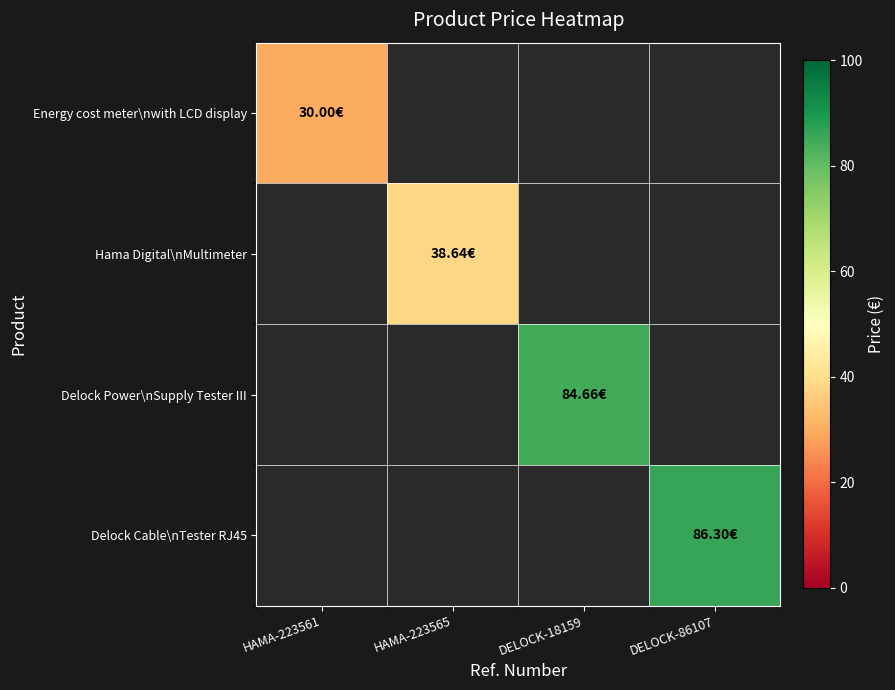

Rank the series by their maximum value, from lowest to highest.

Energy cost meter\nwith LCD display, Hama Digital\nMultimeter, Delock Power\nSupply Tester III, Delock Cable\nTester RJ45